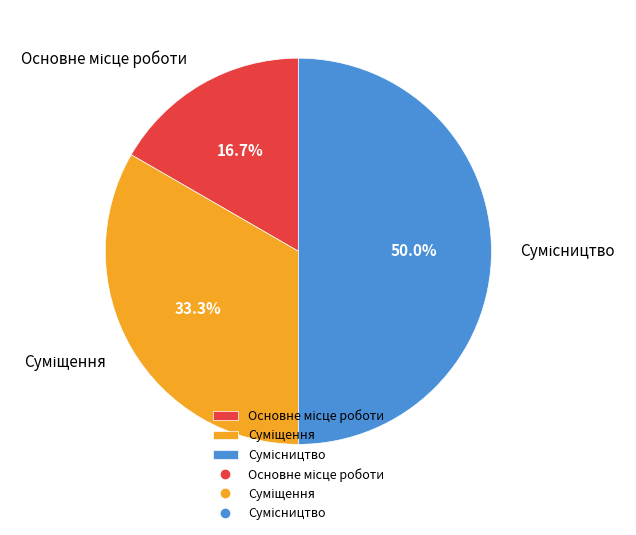

Count the number of slices in the pie.

3